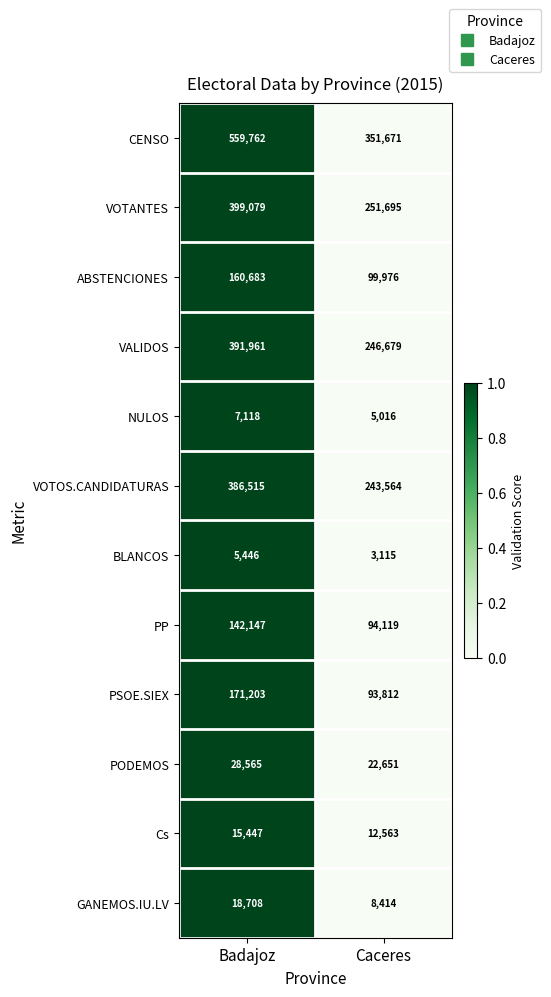

Which series changed the most between Badajoz and Caceres?

CENSO